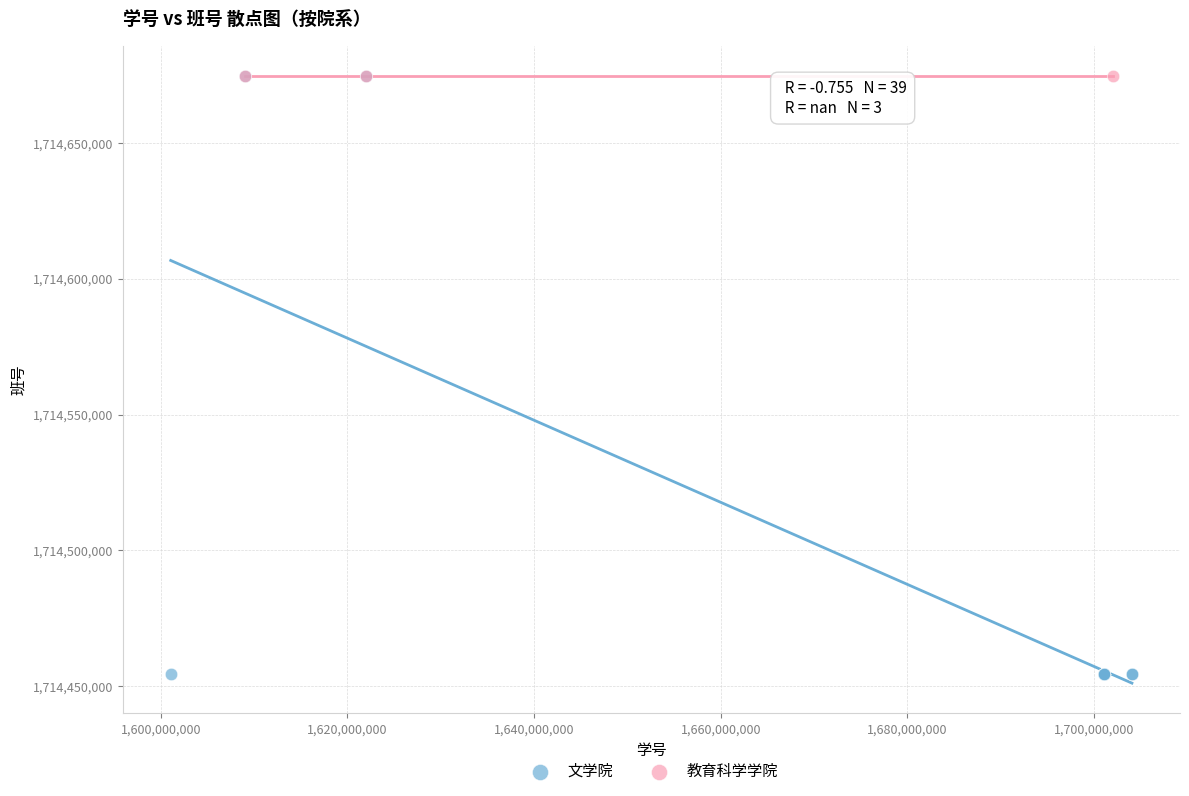

Which series contains the lowest Y value?

文学院